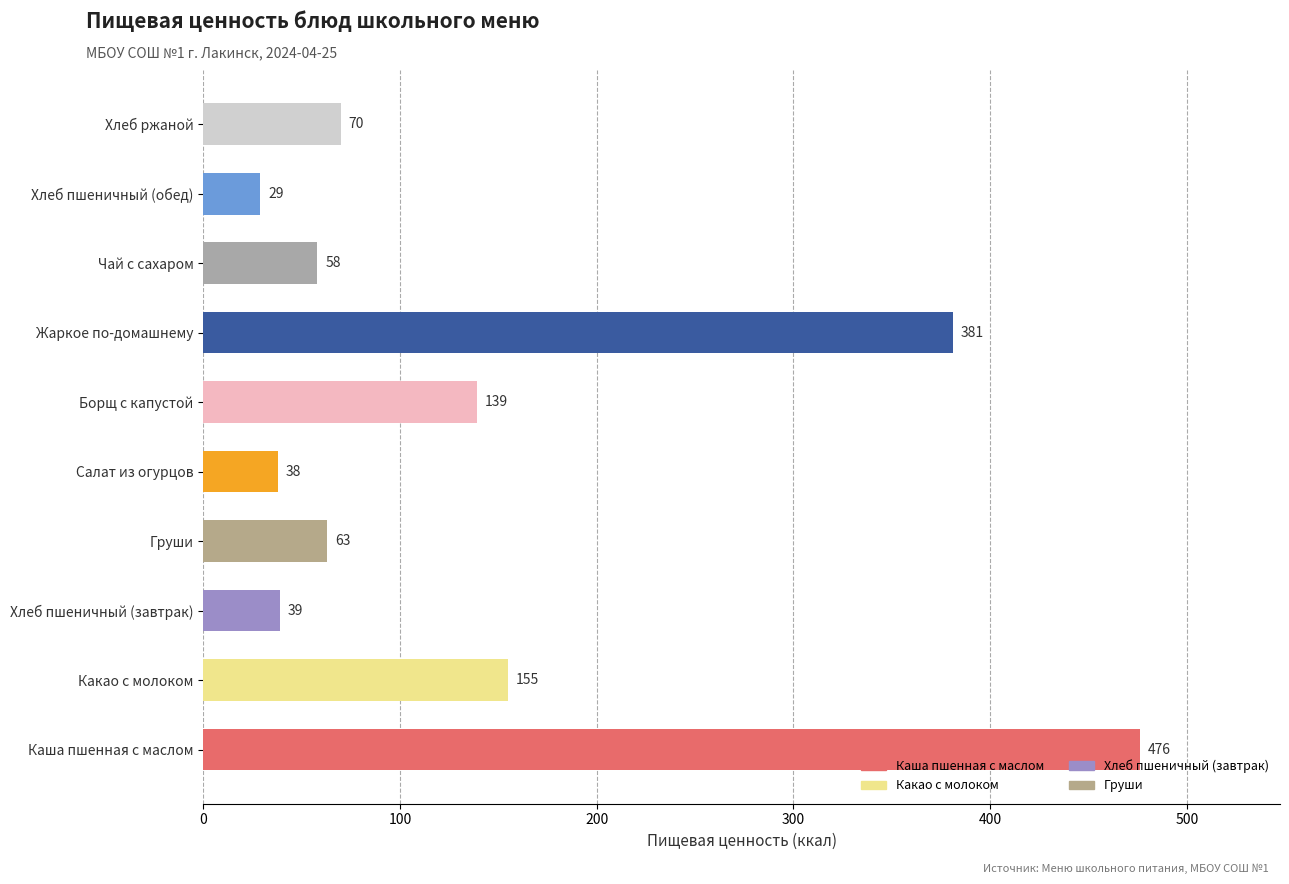

Which category has the highest value across all series?

Каша пшенная с маслом